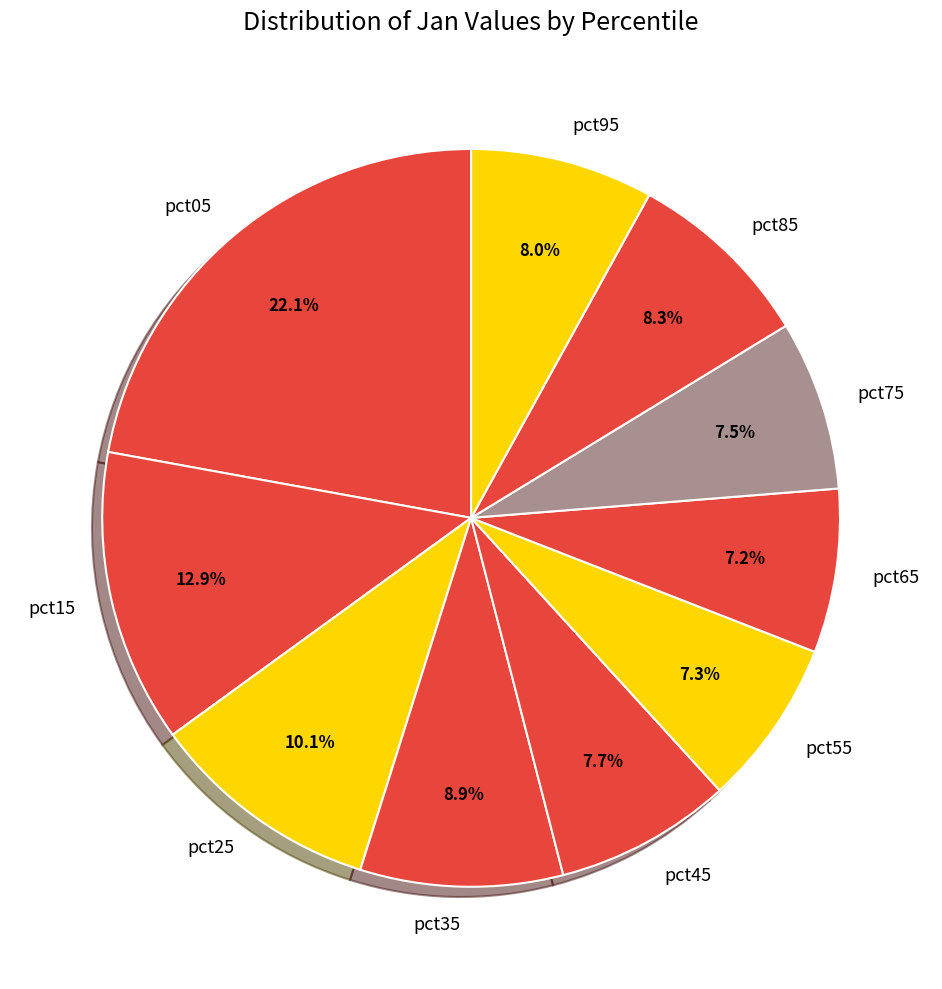

Count the number of slices in the pie.

10